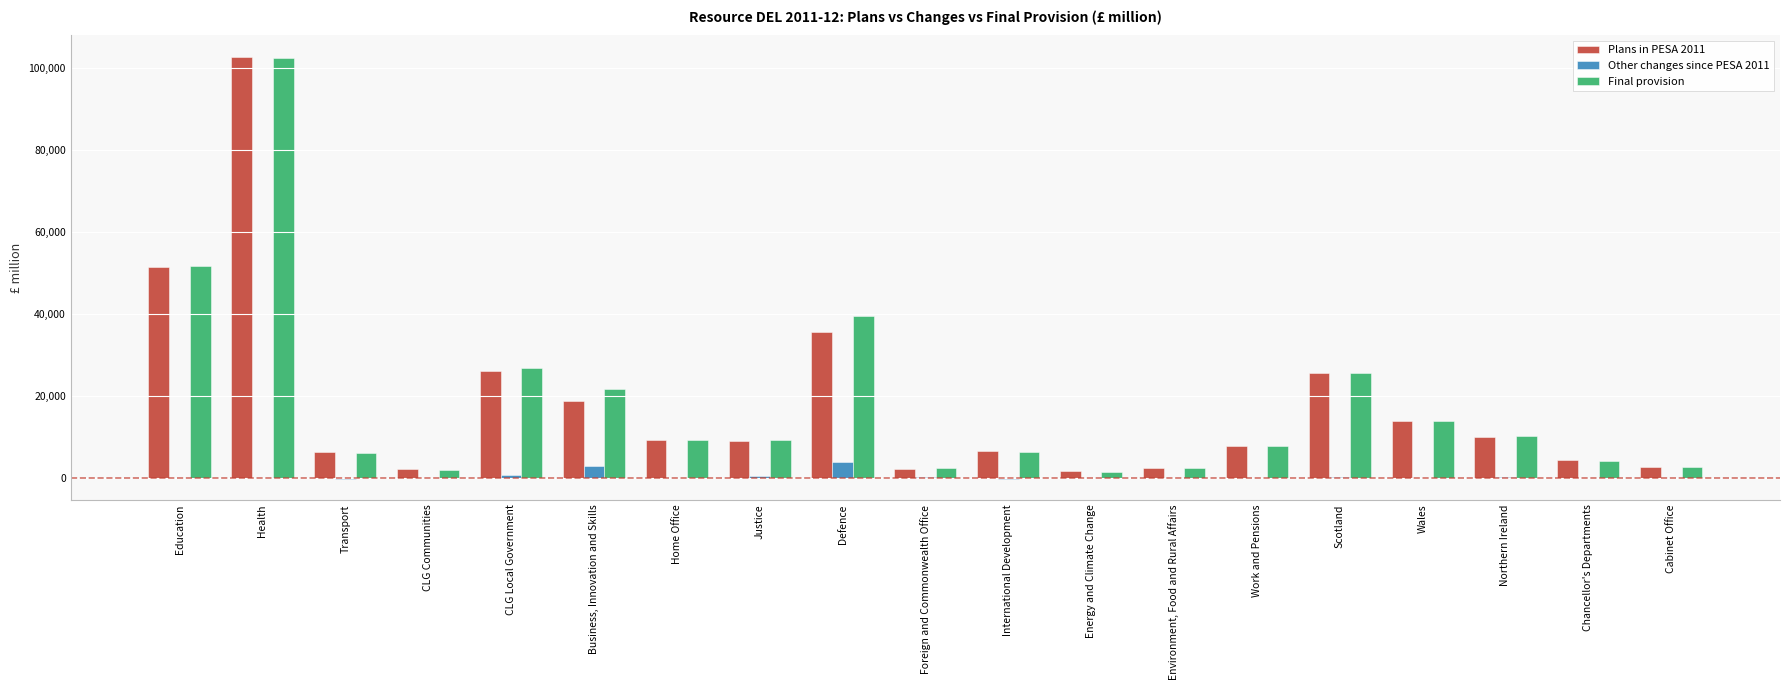

What is the average value of the Other changes since PESA 2011 series?

375.4